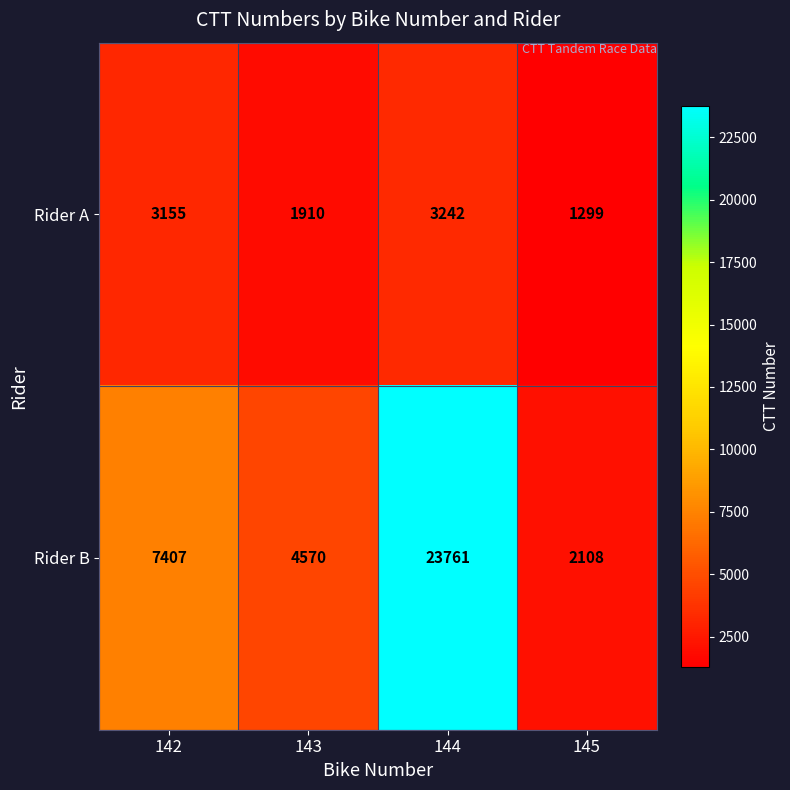

At which category does the chart reach its minimum across all series?

145